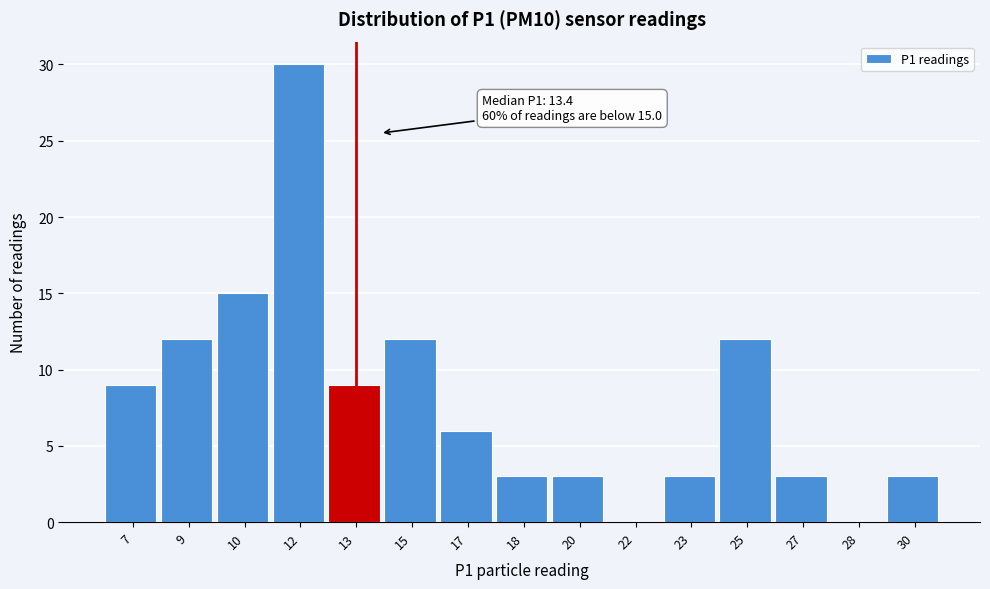

Which category has the highest value across all series?

12